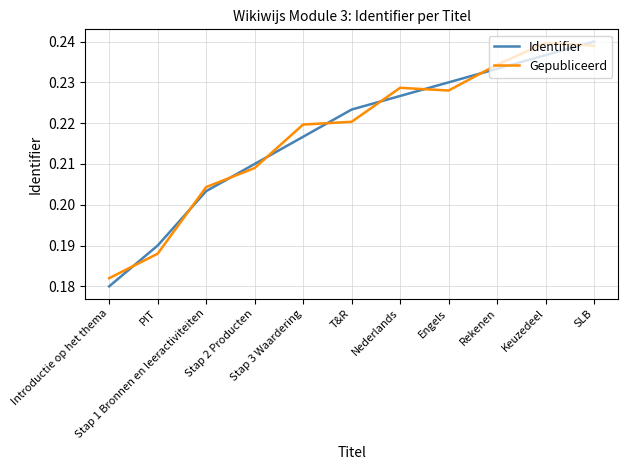

Is it true that Identifier equals 0.1 at Engels?

False